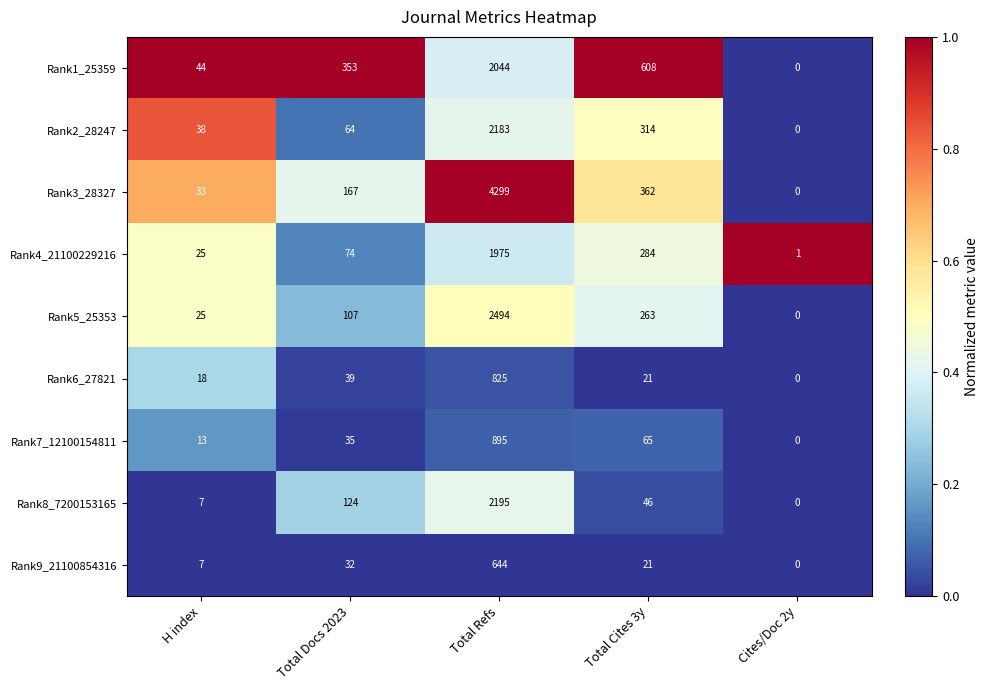

Is the value of Rank1_25359 at H index greater than the value of Rank3_28327 at Cites/Doc 2y?

Yes